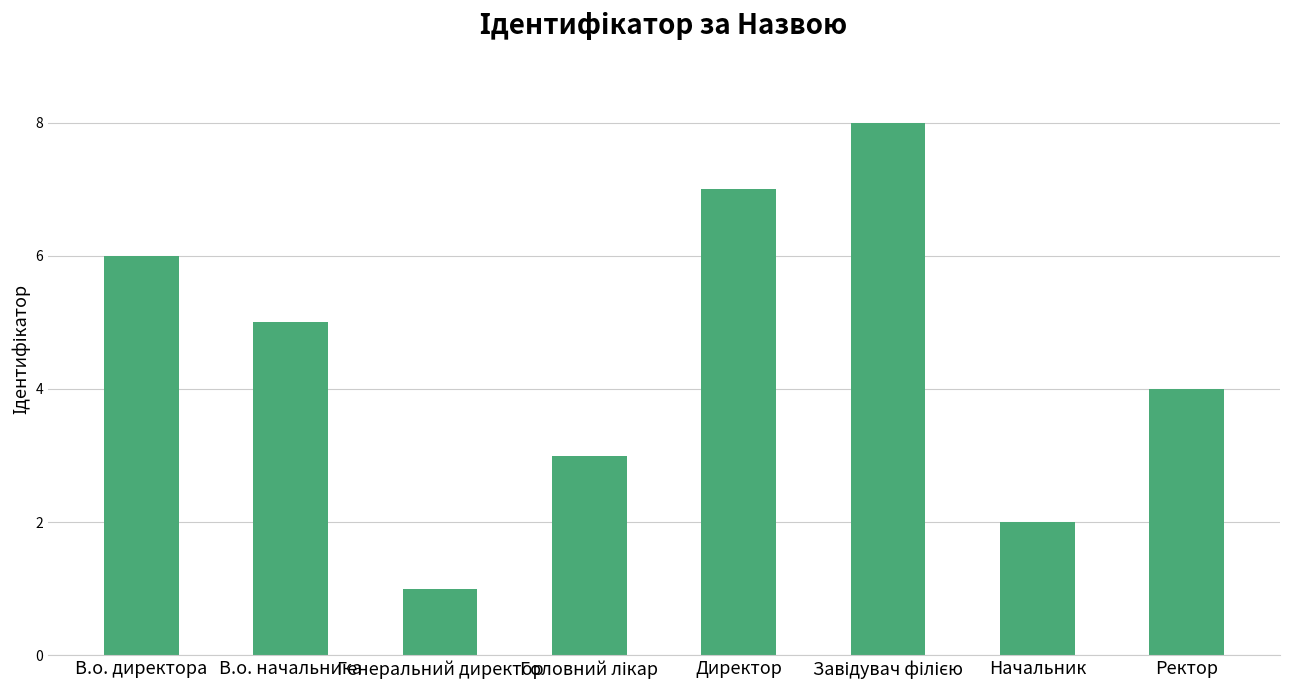

What is the sum of the values at Начальник and В.о. директора?

8